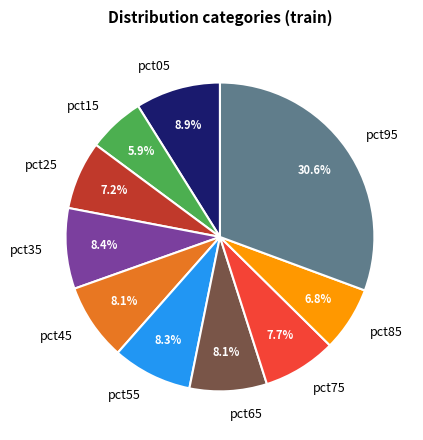

How many slices are in this pie chart?

10